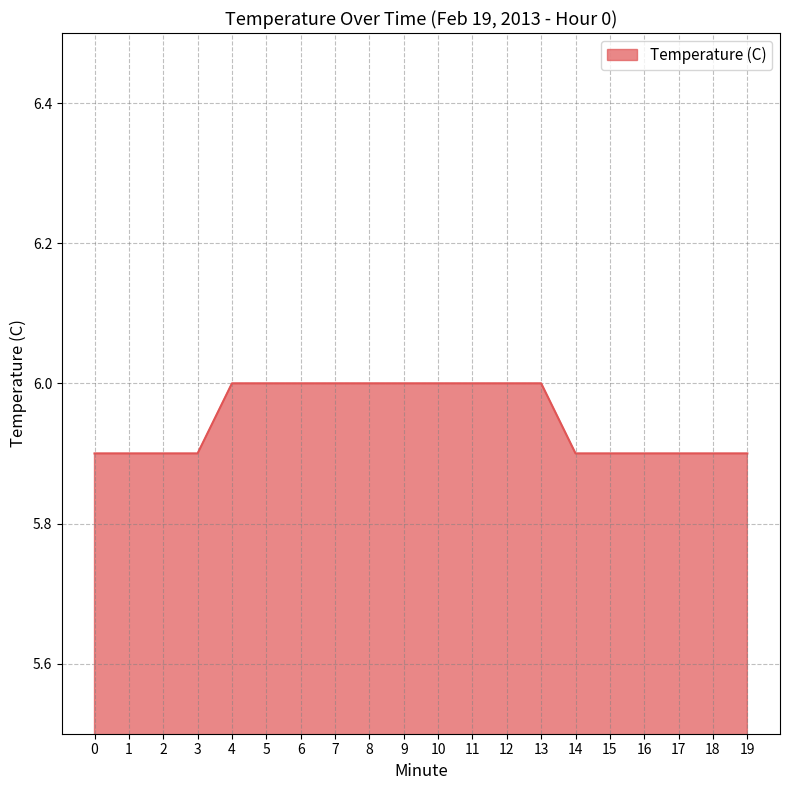

Which has a higher value, 13 or 2?

13